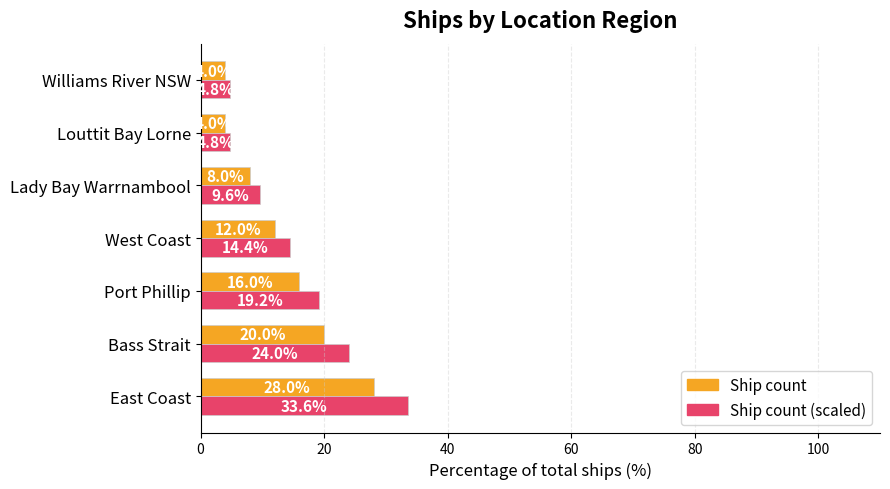

What is the minimum value shown in the chart?

4.0